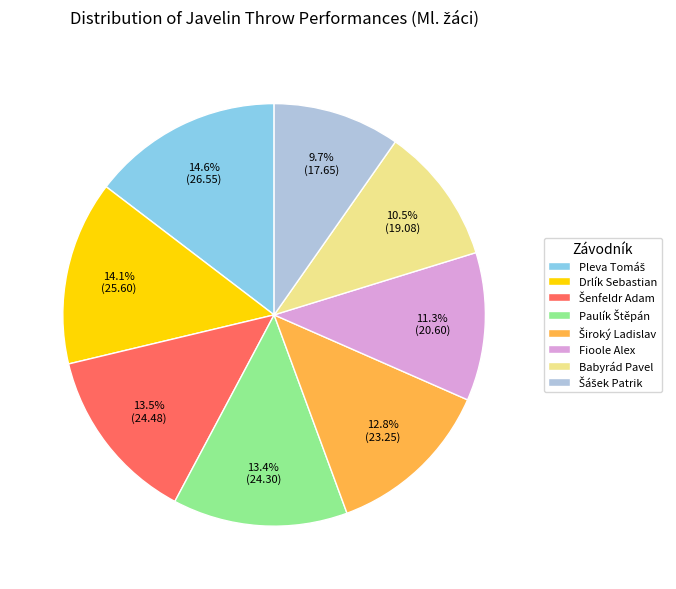

How many segments does this pie chart have?

8